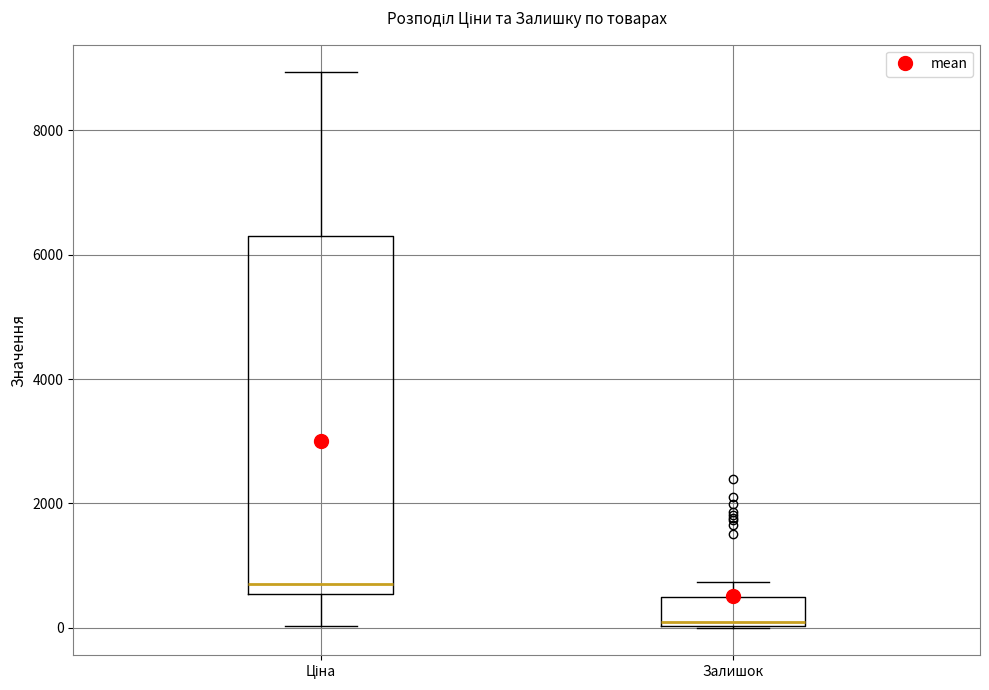

Comparing the boxes themselves (not the whiskers), which one is the tallest?

Ціна